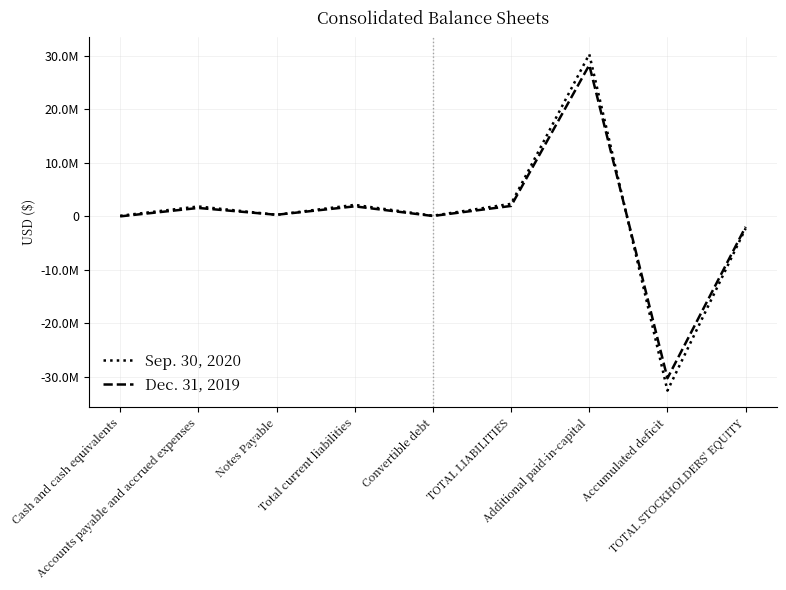

Count the number of categories in the chart.

9